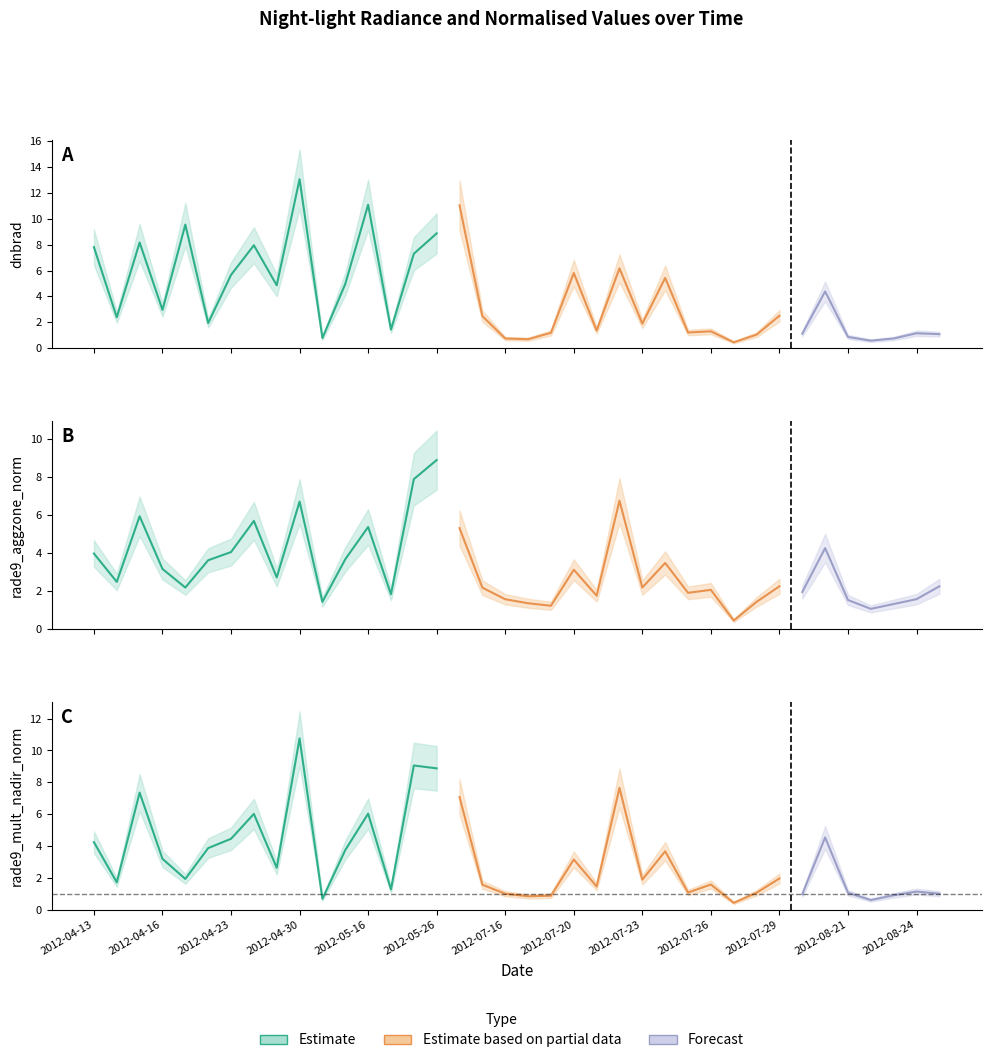

What is the minimum value shown in the chart?

0.4